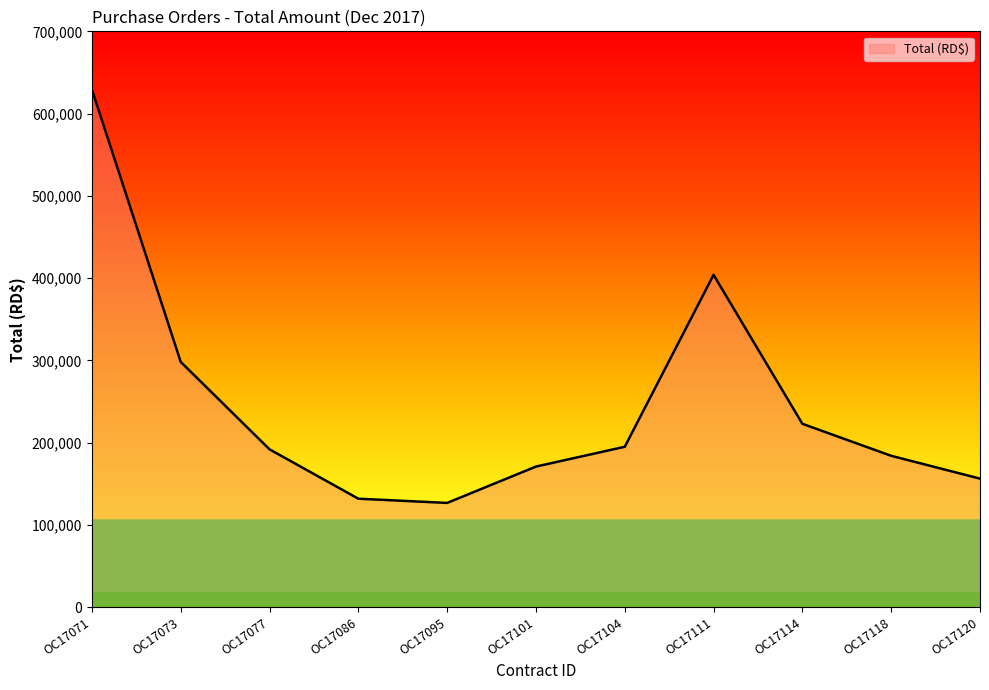

What is the maximum value shown in the chart?

629332.0